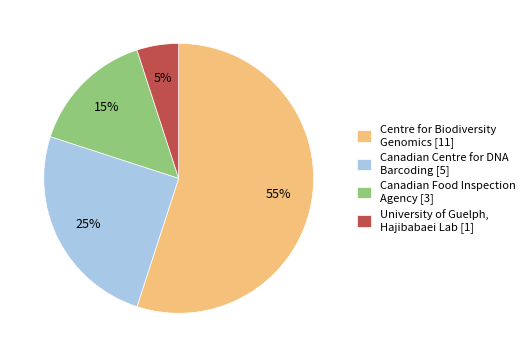

Count the number of slices in the pie.

4